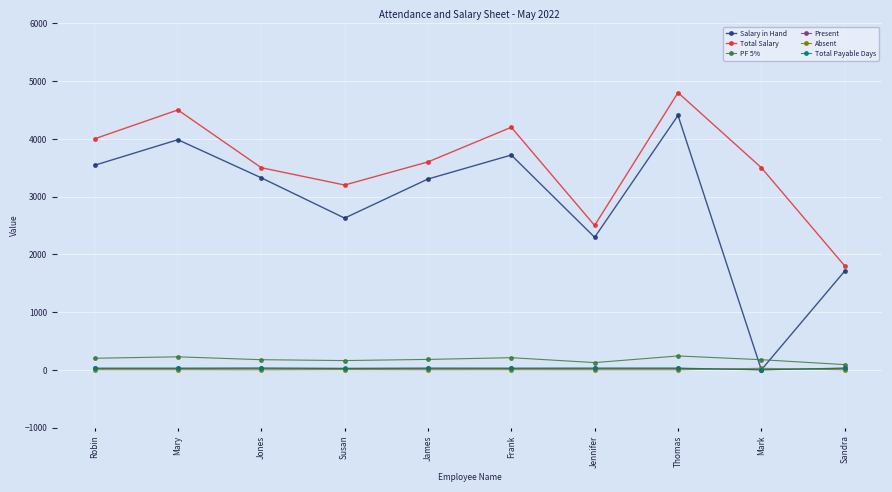

What is the greatest value displayed?

4800.0